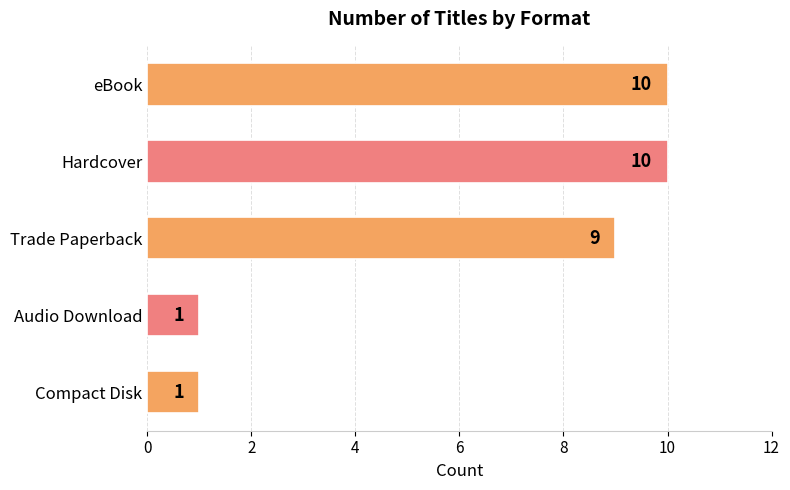

How many values are below 9?

2